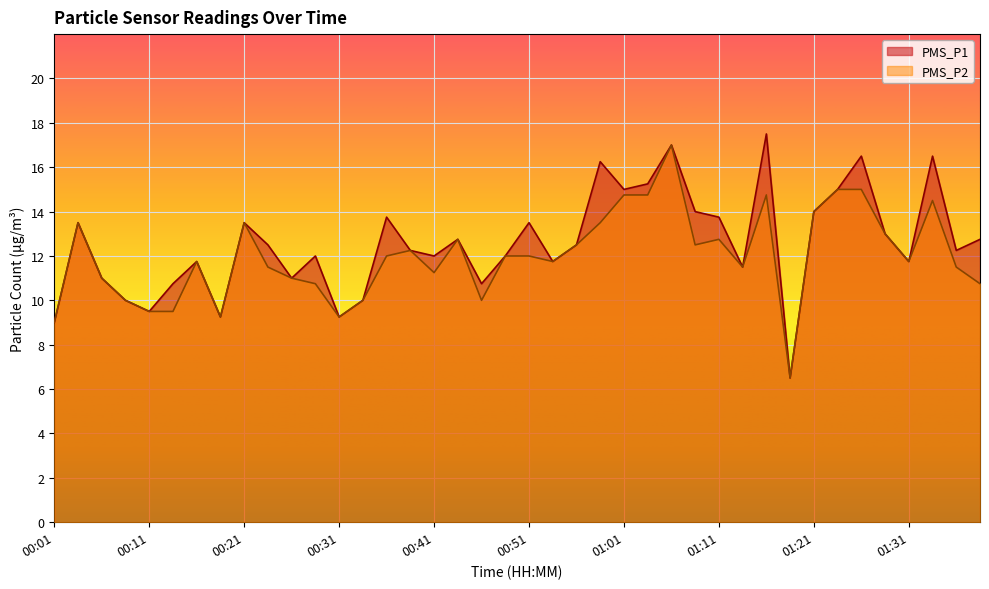

Count the number of data series in this chart.

2